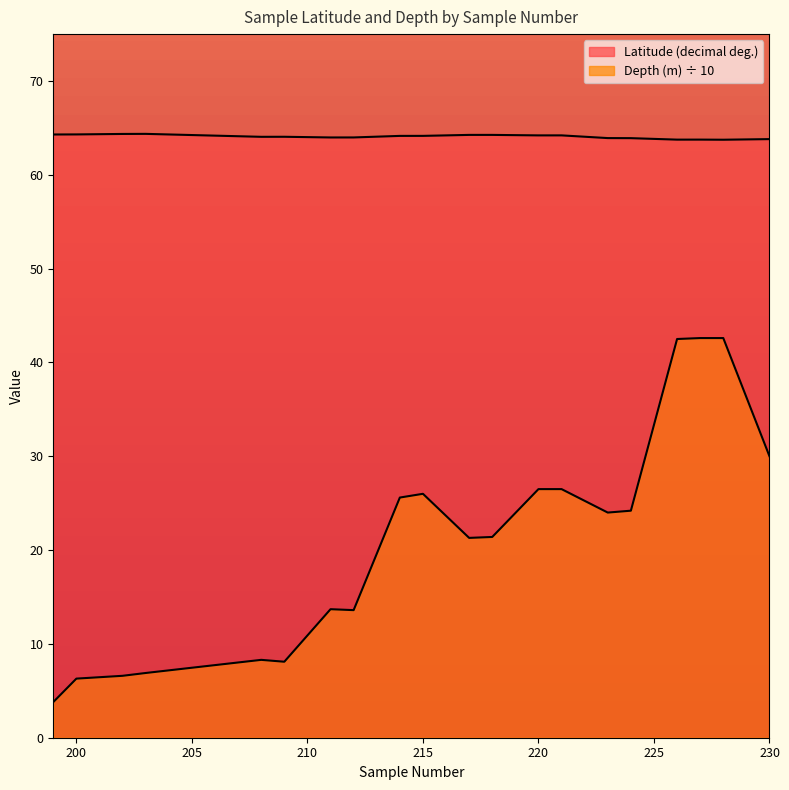

Which has a higher value, 224 or 200?

200